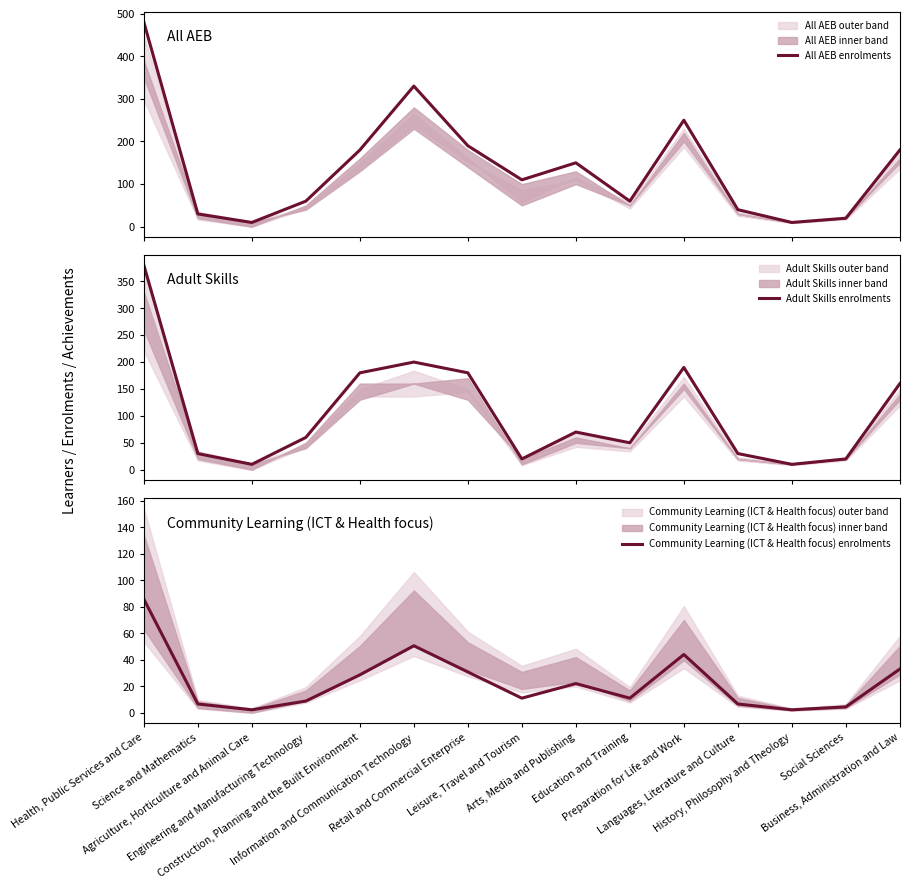

What is the total value across all series at Retail and Commercial Enterprise?

400.8